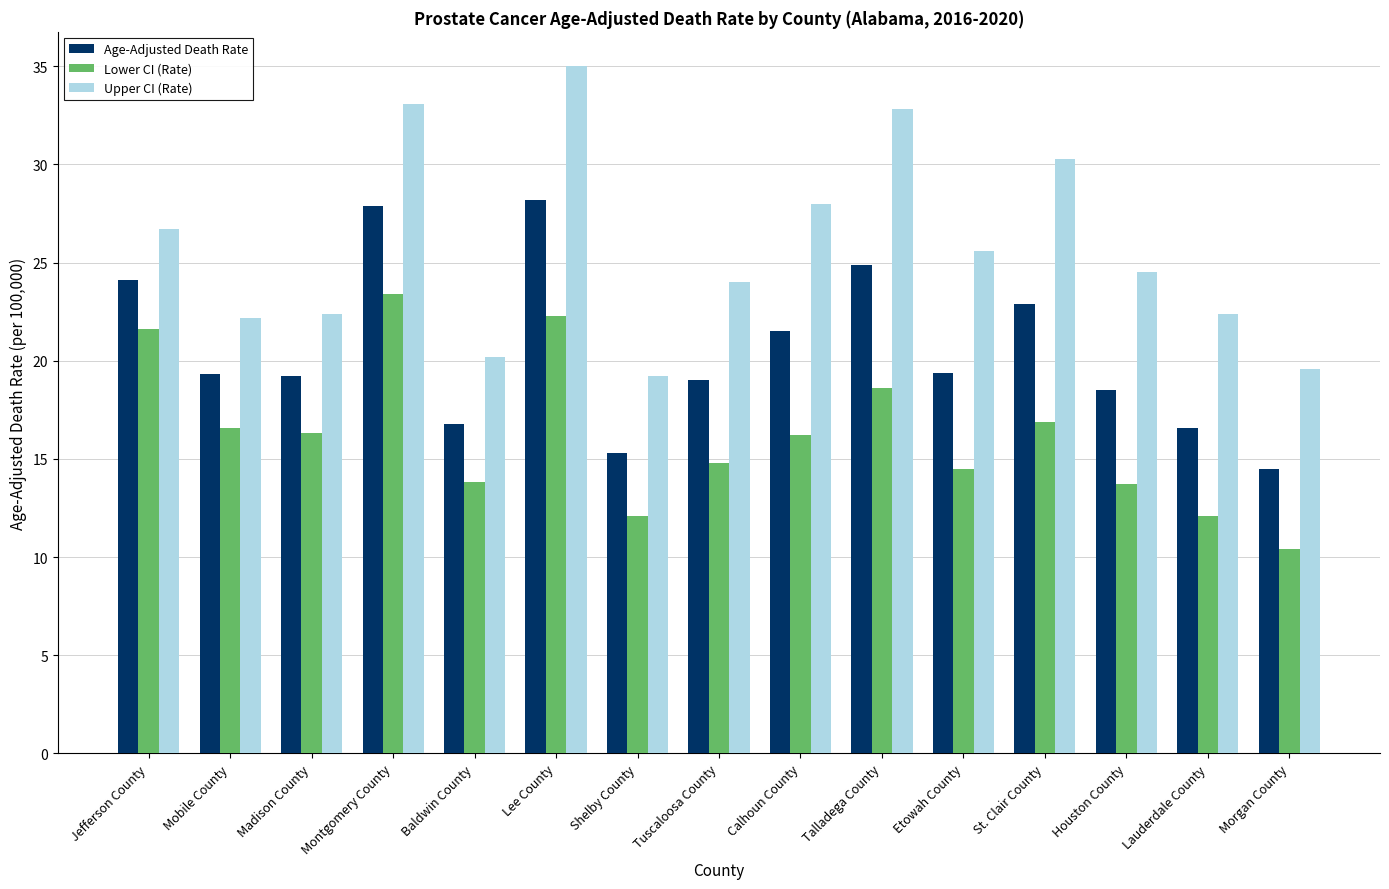

At which label does Age-Adjusted Death Rate first exceed 19?

Jefferson County